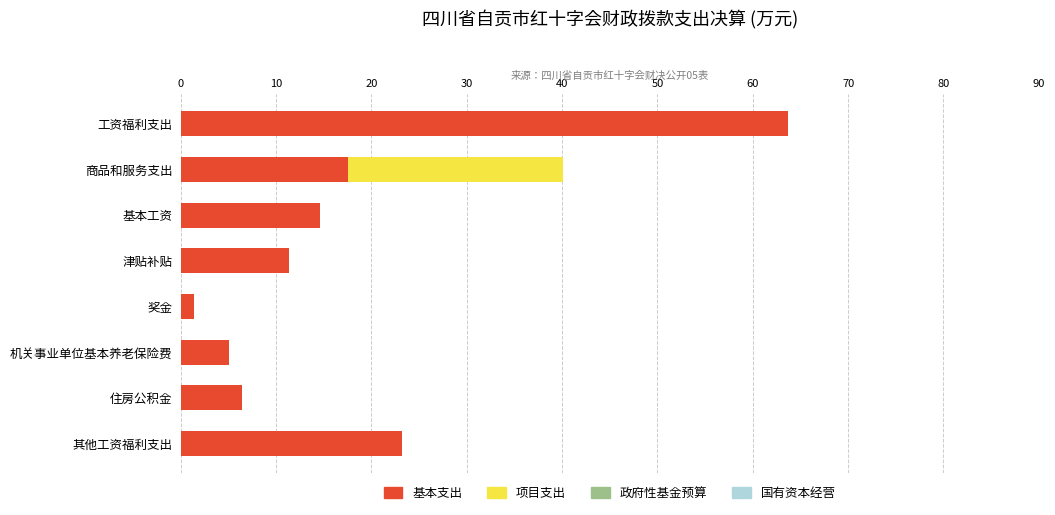

The value of 基本支出 at 住房公积金 is 6.4. True or false?

True